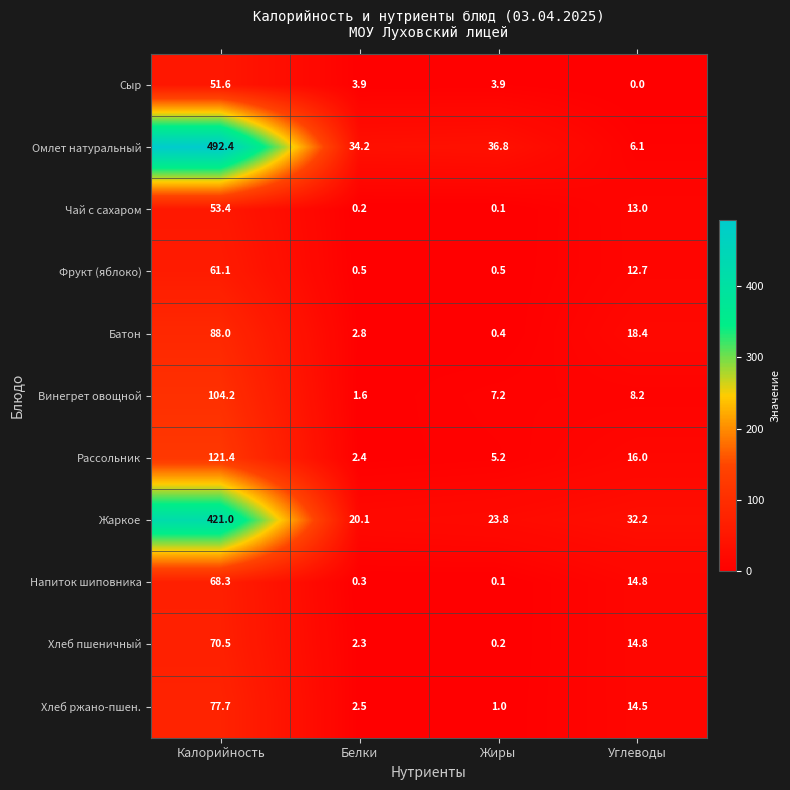

Count the number of categories in the chart.

4